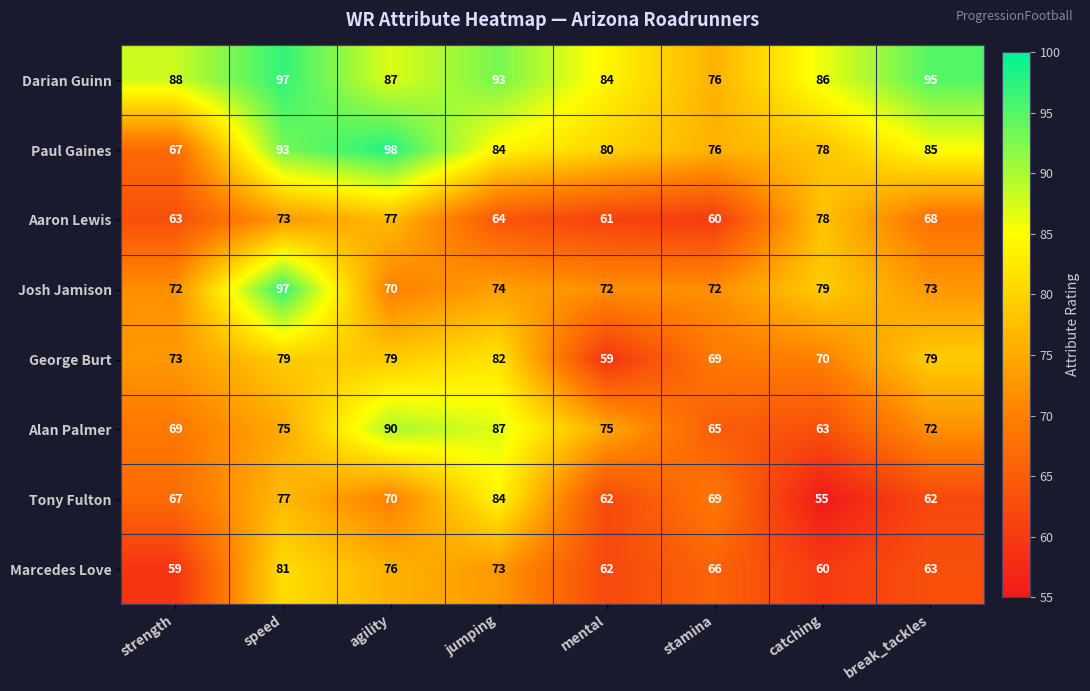

At which category is the sum across all series the highest?

speed